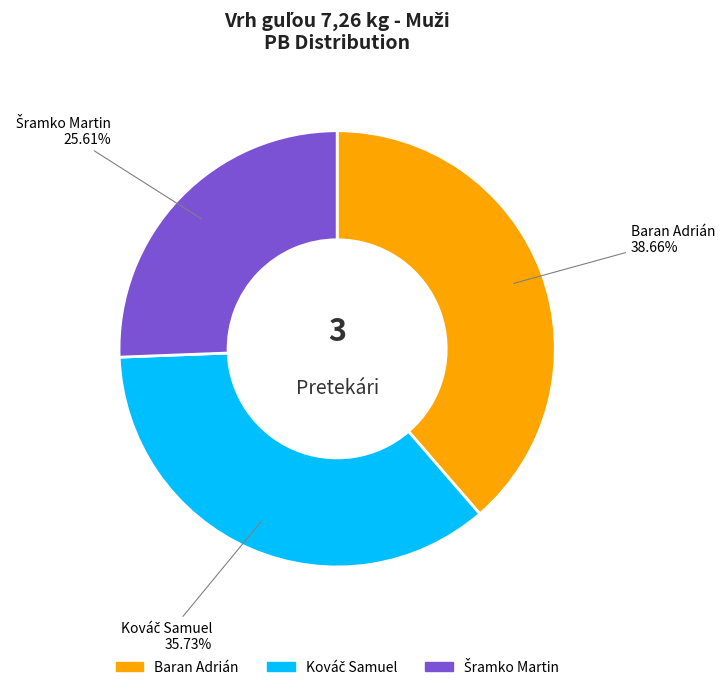

To the nearest percent, what percentage of the pie is Baran Adrián?

39%